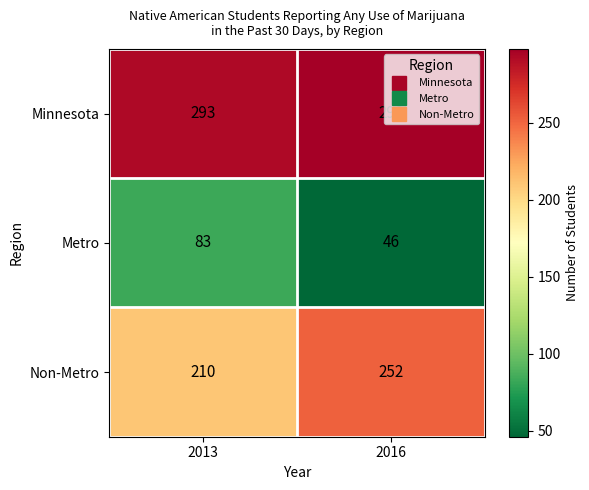

At which category is the sum across all series the highest?

2016